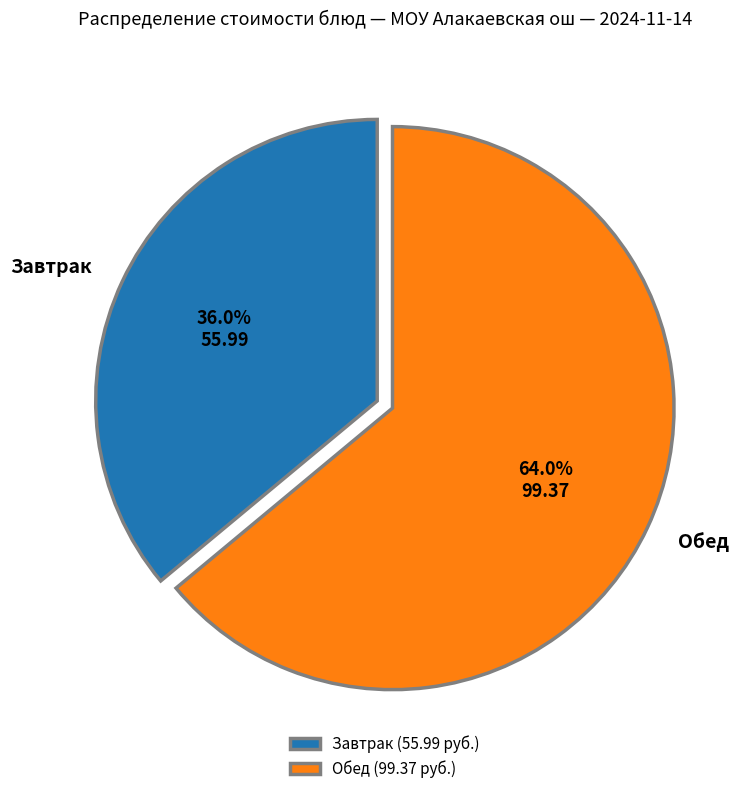

Which category has the smallest portion of the pie?

Завтрак (55.99 руб.)